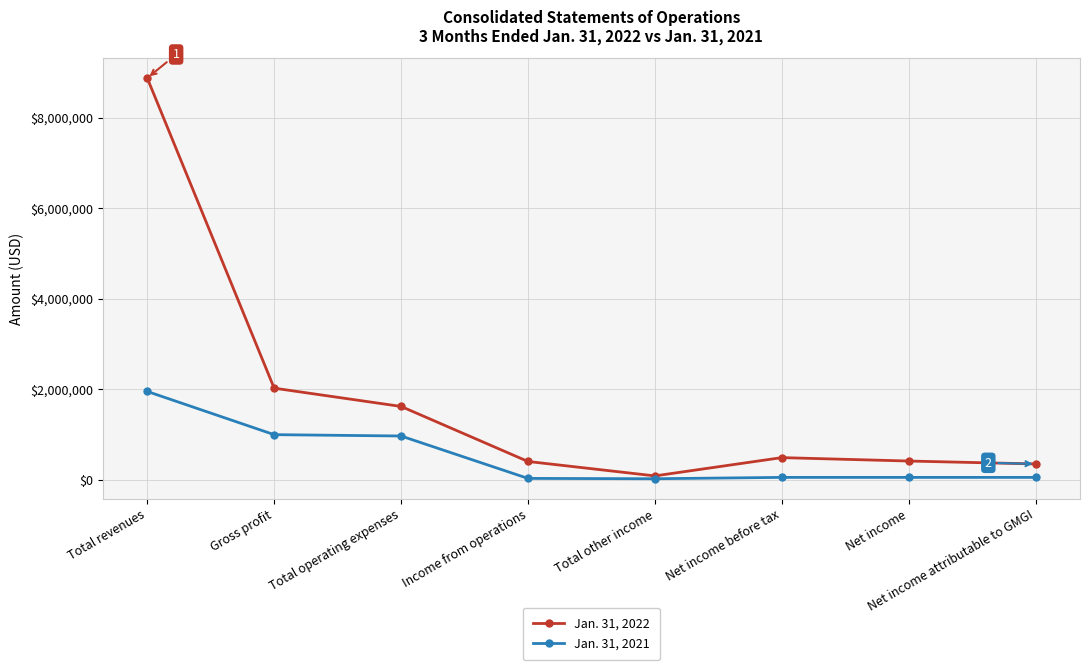

Rank the series at Total revenues from highest to lowest value.

Jan. 31, 2022, Jan. 31, 2021